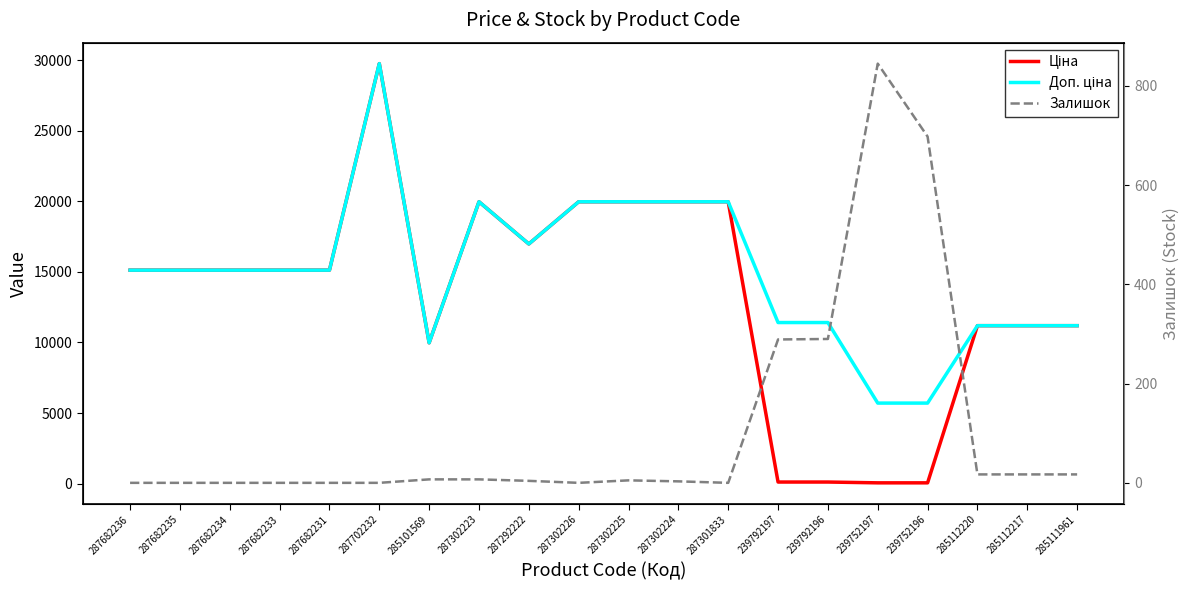

How many lines are shown in the chart?

3